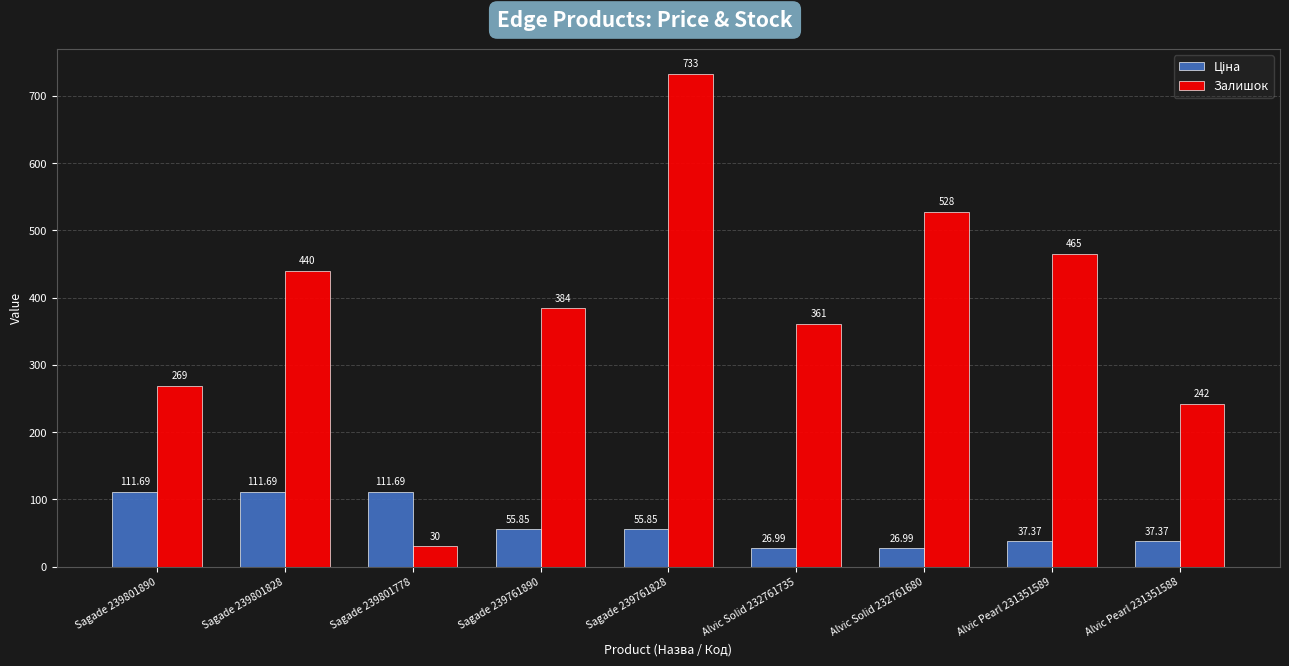

Read the Залишок value at Alvic Pearl 231351588.

242.0